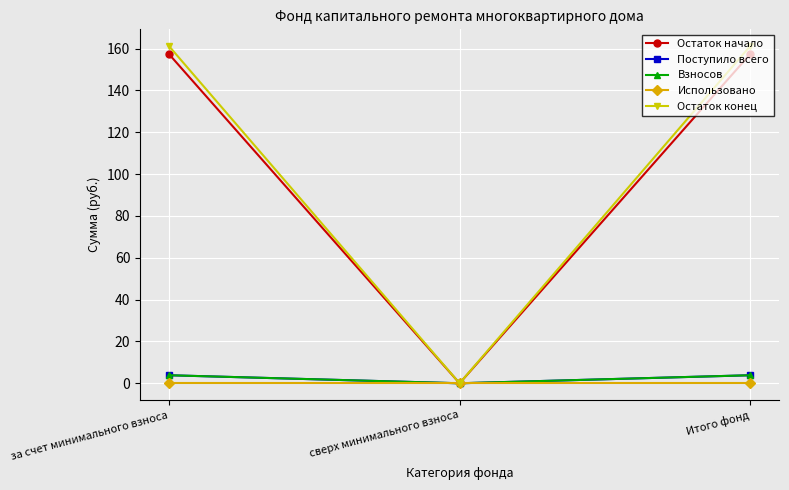

Where is Поступило всего nearest to the value 1?

сверх минимального взноса